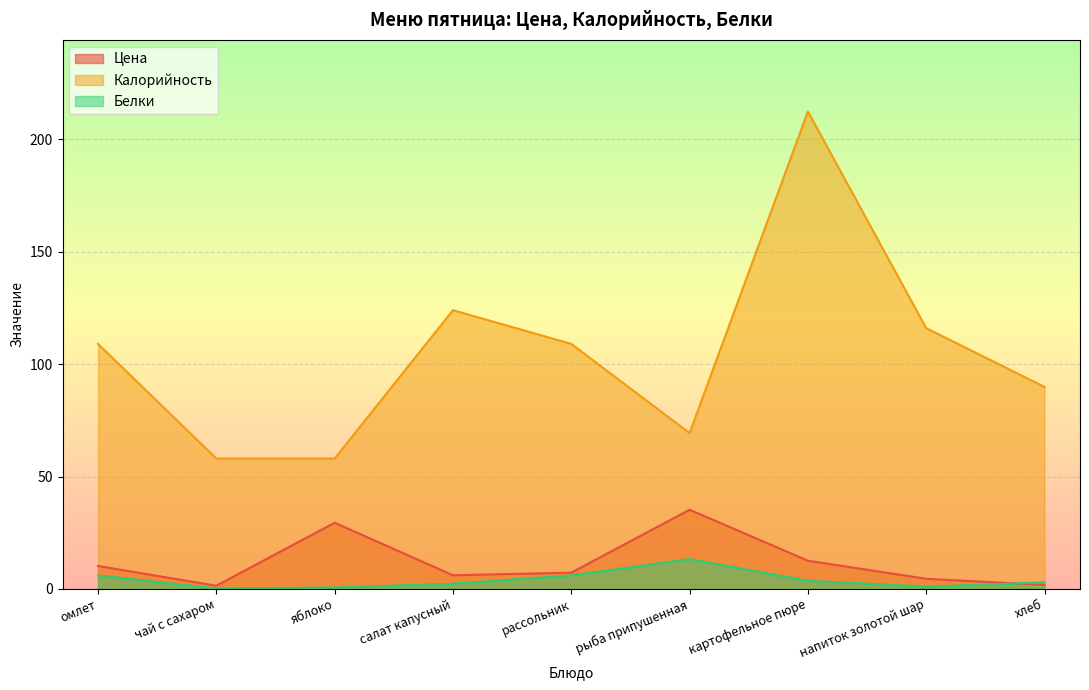

What is the sum of all Белки values?

35.9